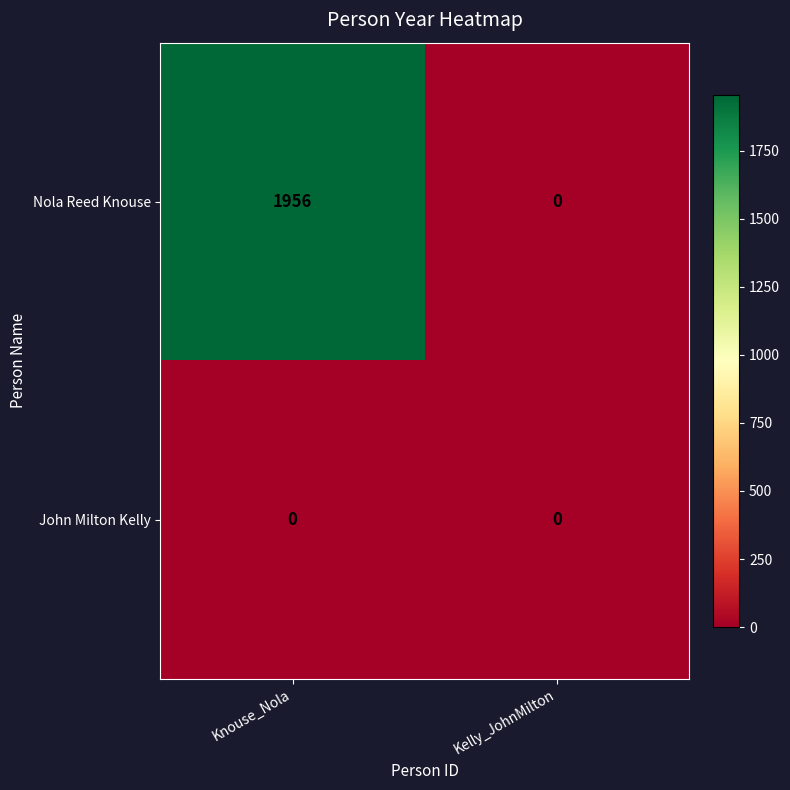

What is the sum of the Nola Reed Knouse values at Kelly_JohnMilton and Knouse_Nola?

1956